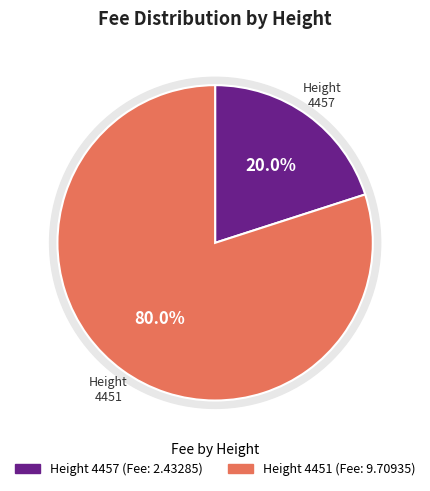

To the nearest percent, what is the average slice percentage?

50%